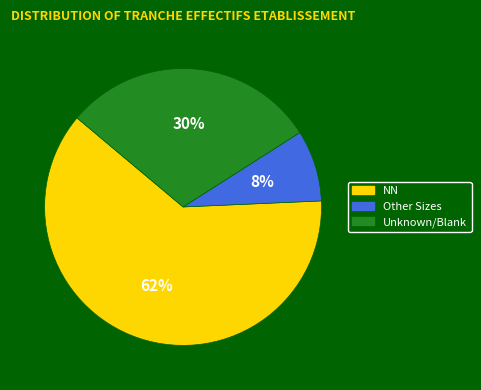

How many segments does this pie chart have?

3